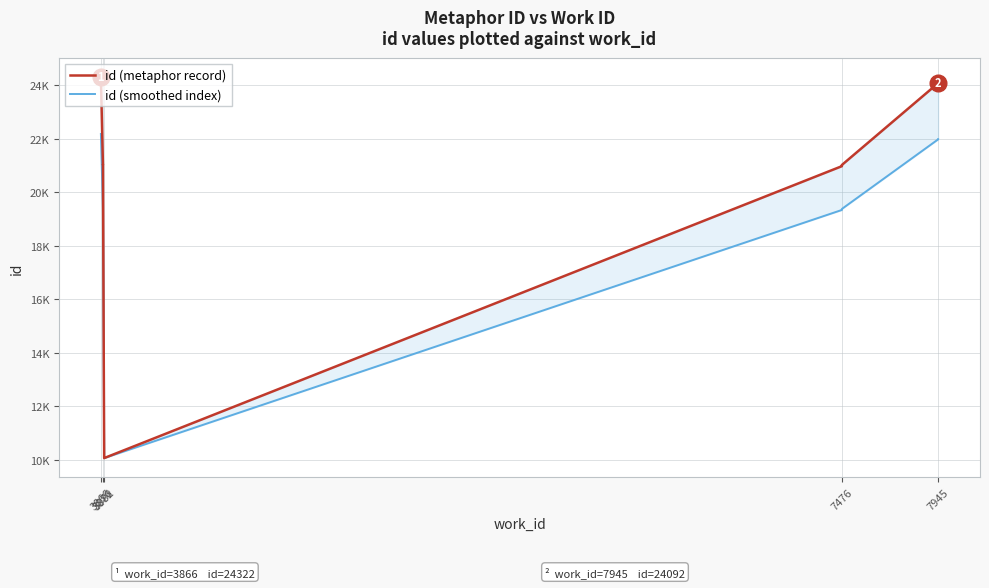

What are all the series names shown in the legend?

id (metaphor record), id (smoothed index)